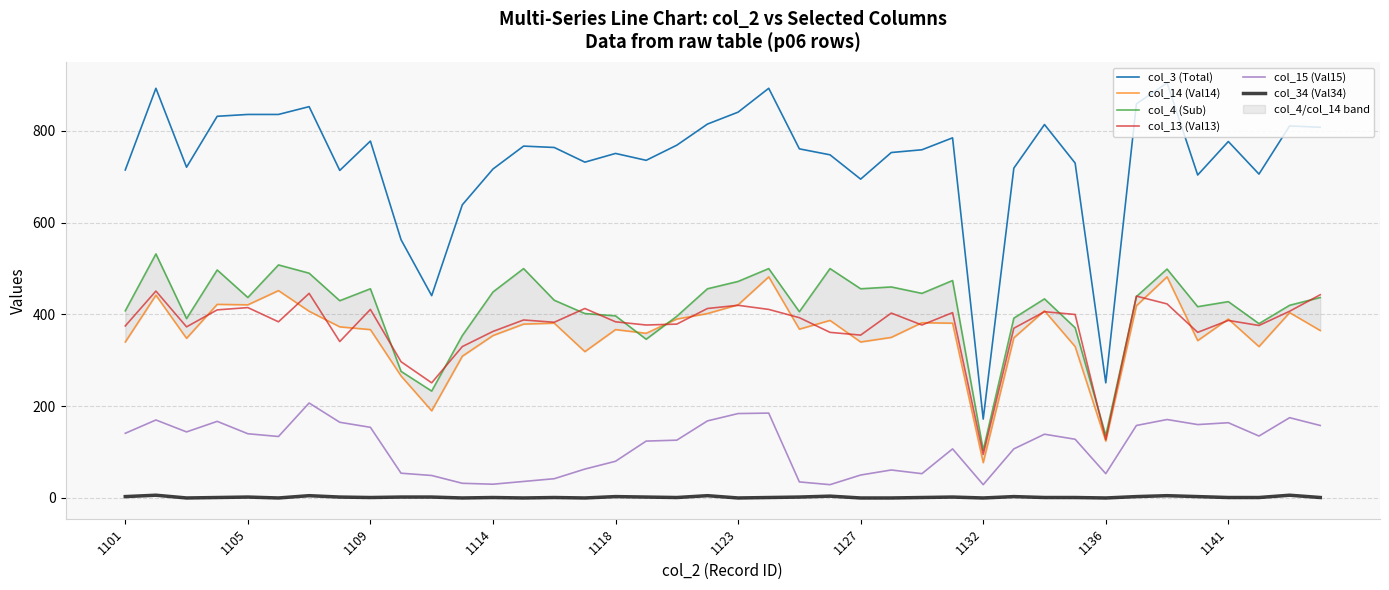

In col_13 (Val13), how many points are lower than both neighbors (excluding endpoints)?

12